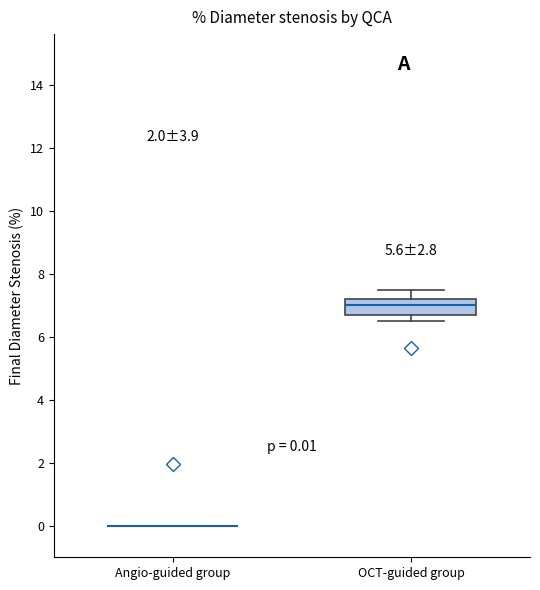

Comparing the boxes themselves (not the whiskers), which one is the tallest?

OCT-guided group